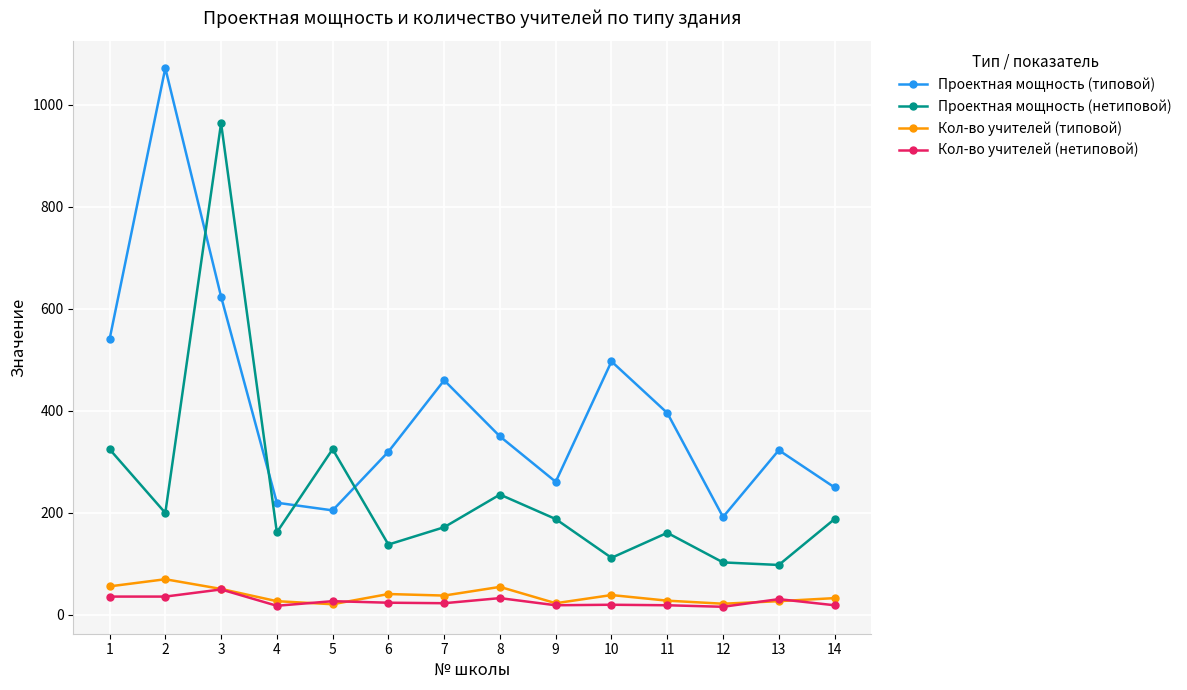

What is the approximate value of Кол-во учителей (типовой) at 11, to the nearest 5?

30